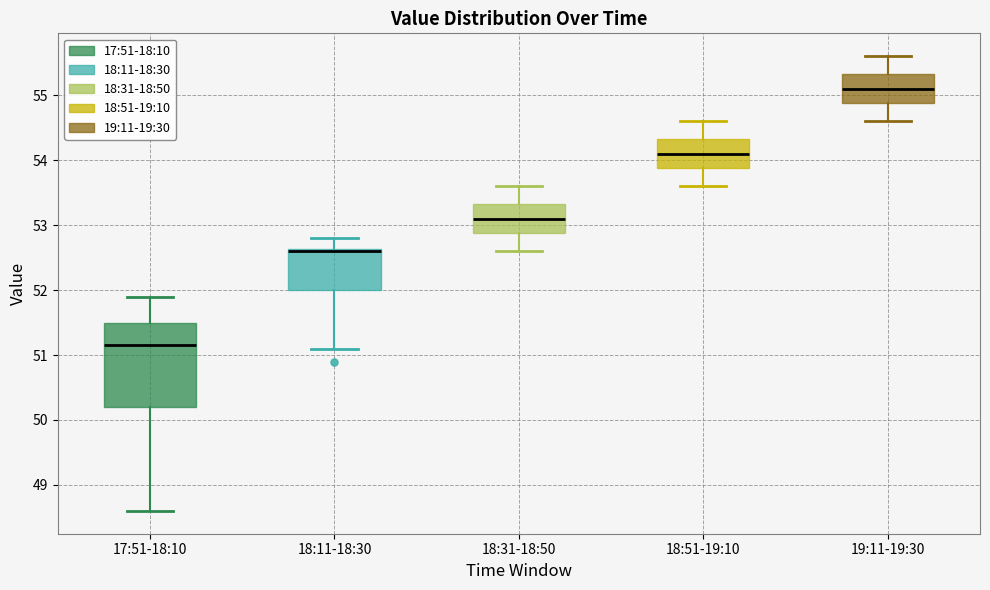

Reading left to right, read every box against the y-axis: the position of its median line, the range the box covers, and the ends of its whiskers. The values are not printed on the chart, so give them approximately, as read against the axis.

17:51-18:10: median 51.2, box 50.2 to 51.5, whiskers 48.6 to 51.9
18:11-18:30: median 52.6 (drawn on the box's upper edge), box 52.0 to 52.6, whiskers 51.1 to 52.8
18:31-18:50: median 53.1, box 52.9 to 53.3, whiskers 52.6 to 53.6
18:51-19:10: median 54.1, box 53.9 to 54.3, whiskers 53.6 to 54.6
19:11-19:30: median 55.1, box 54.9 to 55.3, whiskers 54.6 to 55.6